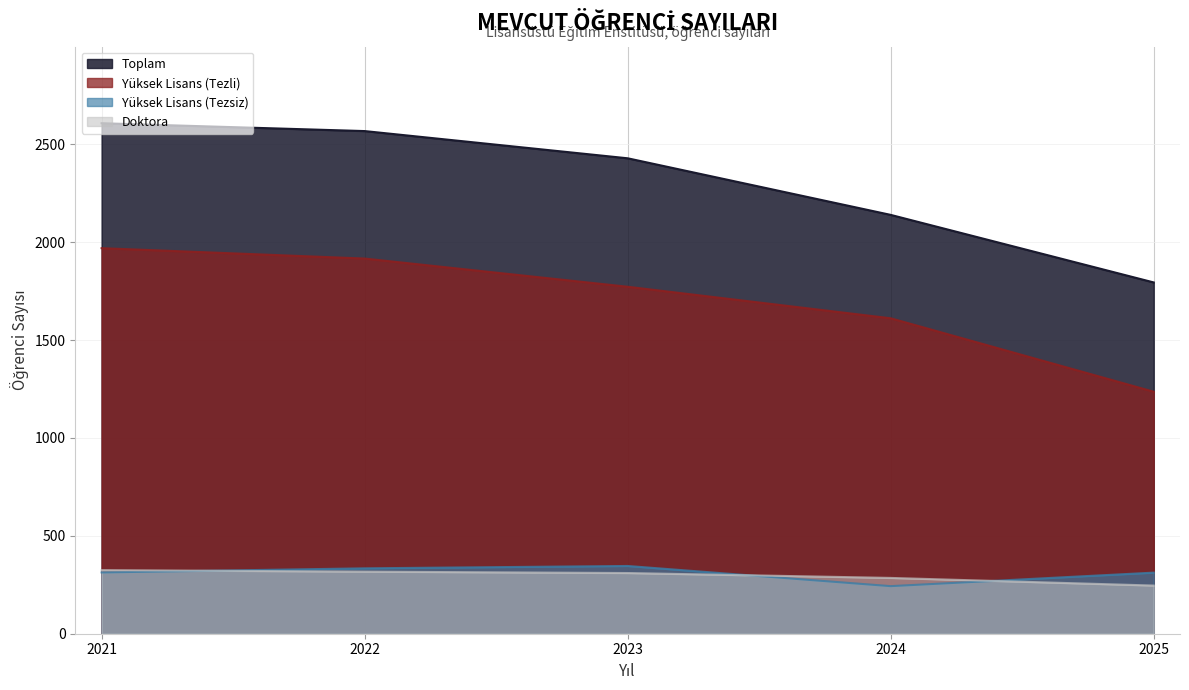

List the labels in order of Yüksek Lisans (Tezli) value, smallest first.

2025, 2024, 2023, 2022, 2021